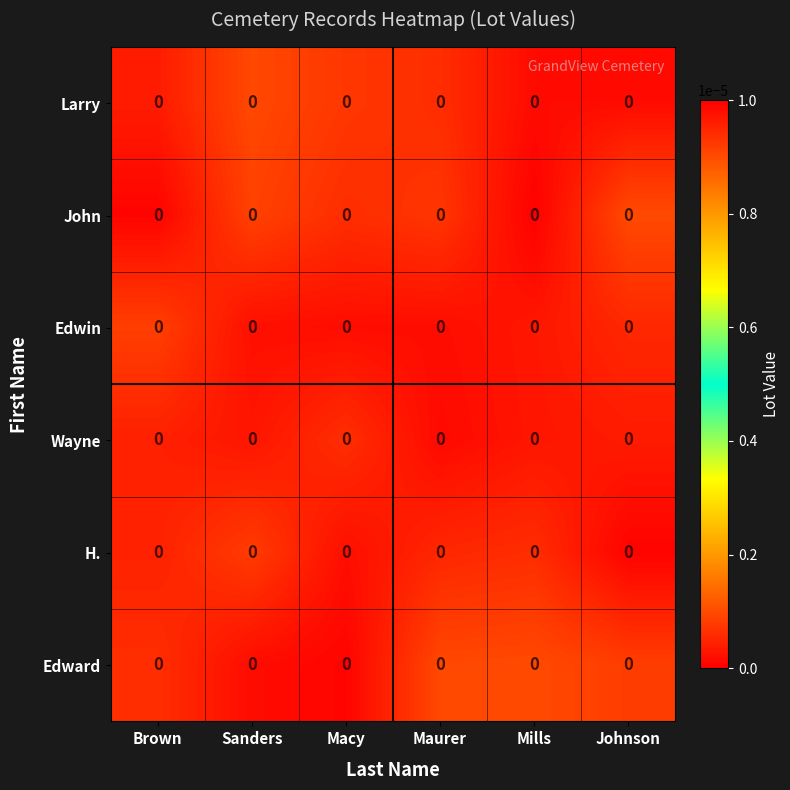

Reading left to right, extract all data points from this chart.

Larry: Brown=0.0	Sanders=0.0	Macy=0.0	Maurer=0.0	Mills=0.0	Johnson=0.0
John: Brown=0.0	Sanders=0.0	Macy=0.0	Maurer=0.0	Mills=0.0	Johnson=0.0
Edwin: Brown=0.0	Sanders=0.0	Macy=0.0	Maurer=0.0	Mills=0.0	Johnson=0.0
Wayne: Brown=0.0	Sanders=0.0	Macy=0.0	Maurer=0.0	Mills=0.0	Johnson=0.0
H.: Brown=0.0	Sanders=0.0	Macy=0.0	Maurer=0.0	Mills=0.0	Johnson=0.0
Edward: Brown=0.0	Sanders=0.0	Macy=0.0	Maurer=0.0	Mills=0.0	Johnson=0.0